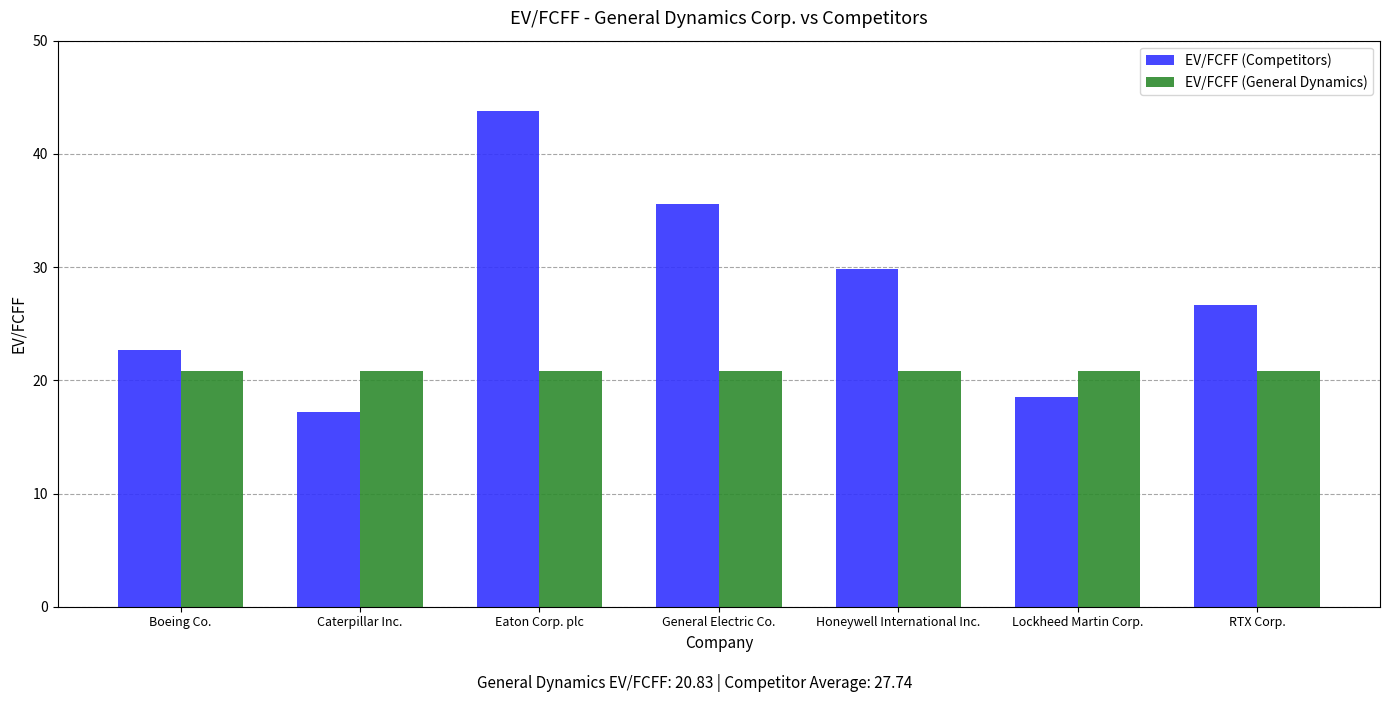

Which series has the largest total across all categories?

EV/FCFF (Competitors)